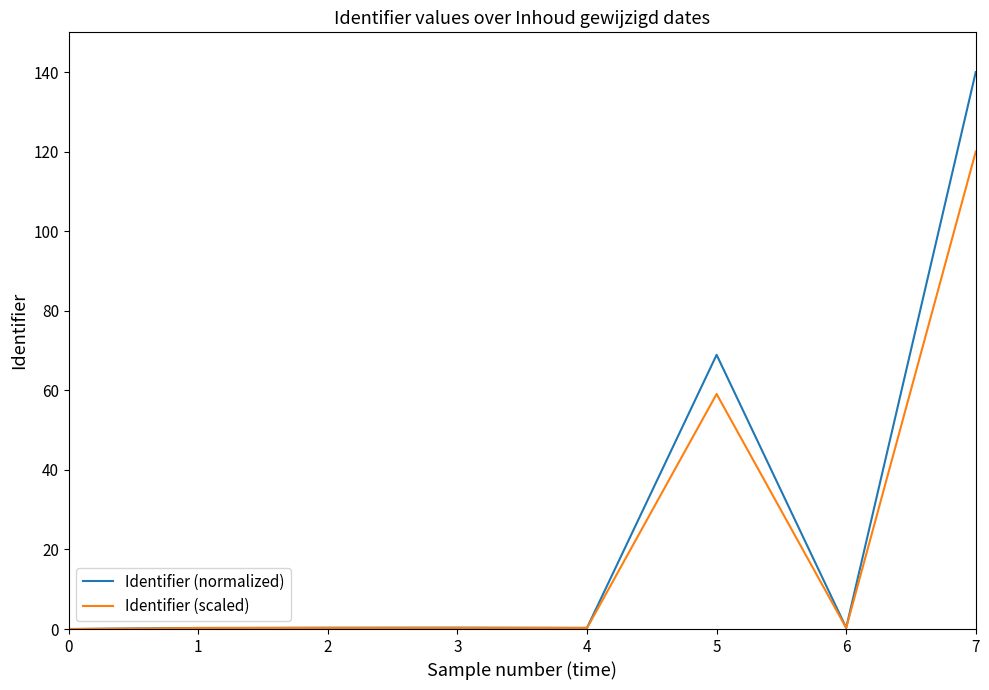

True or false: Identifier (normalized) has more than 0 interior local peaks.

True